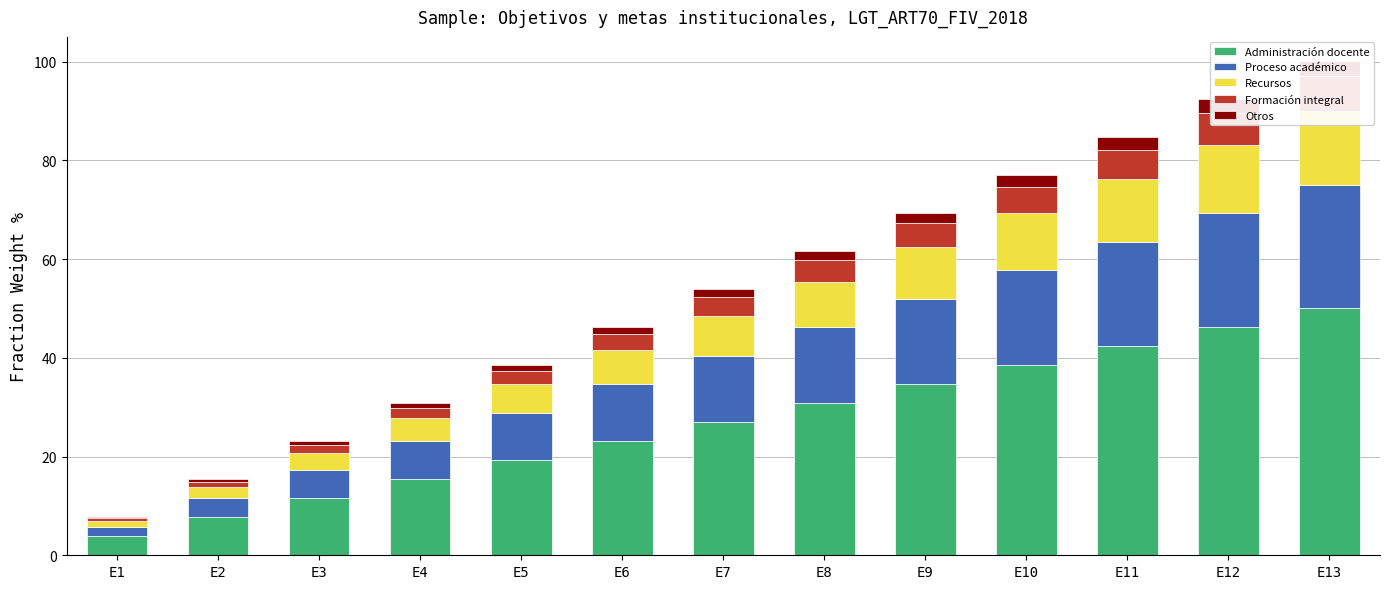

What is the difference between the highest and lowest values at E2?

7.2